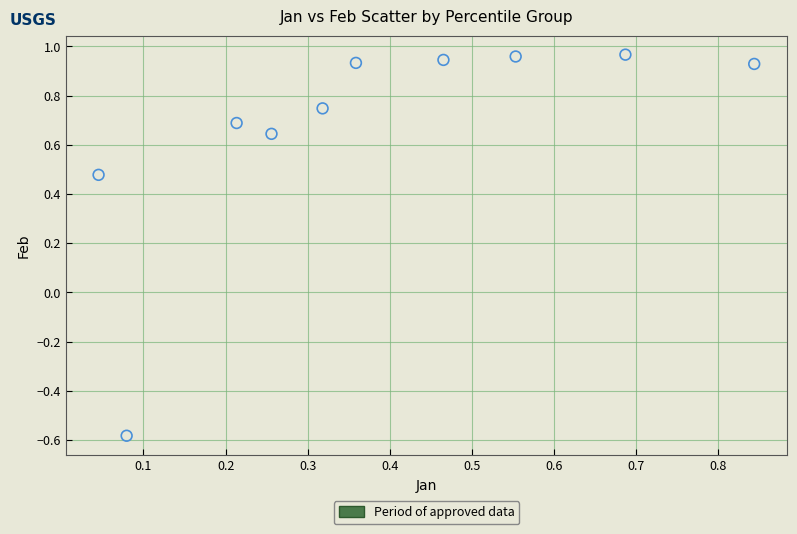

What is the average X value?

0.4